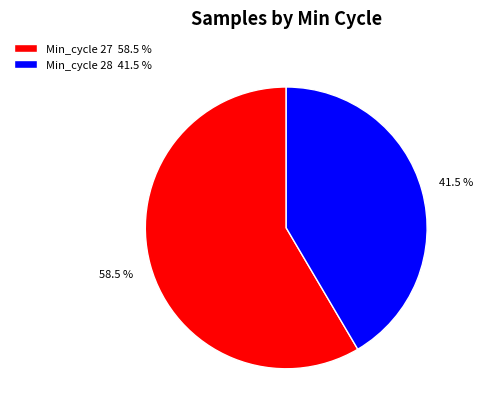

What is the largest slice in the pie chart?

Min_cycle 27 58.5 %